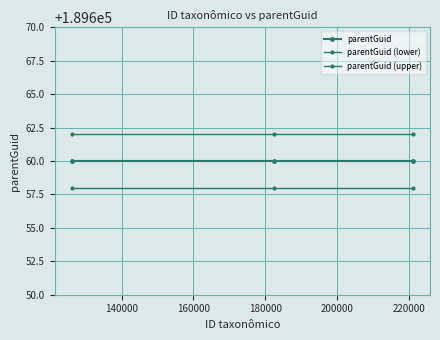

What is the value of the parentGuid (lower) point at the 1st from the left?

189658